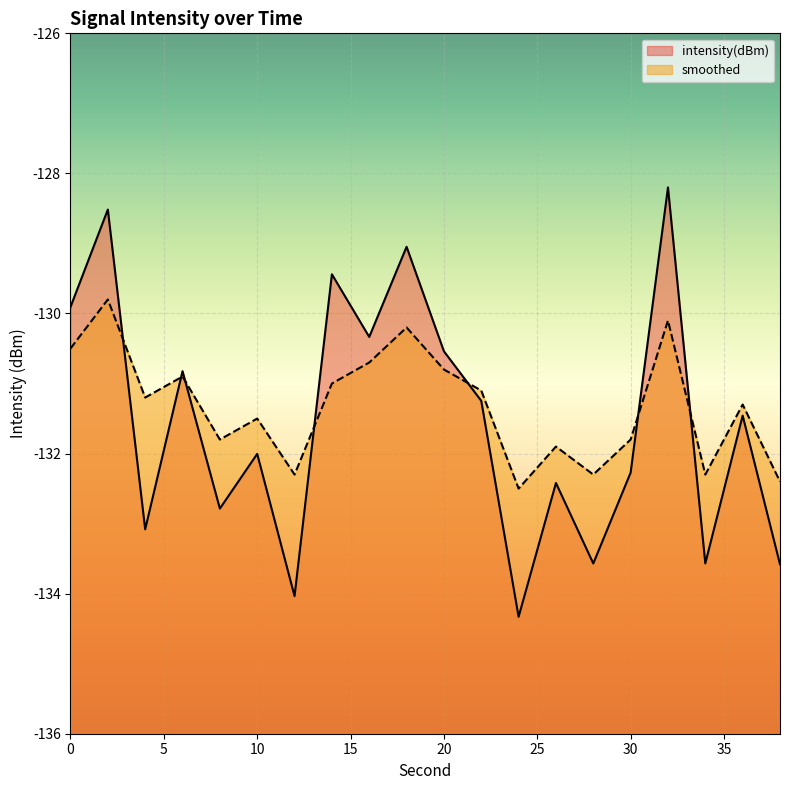

Is the value of intensity(dBm) at 18 greater than the value of smoothed at 34?

Yes